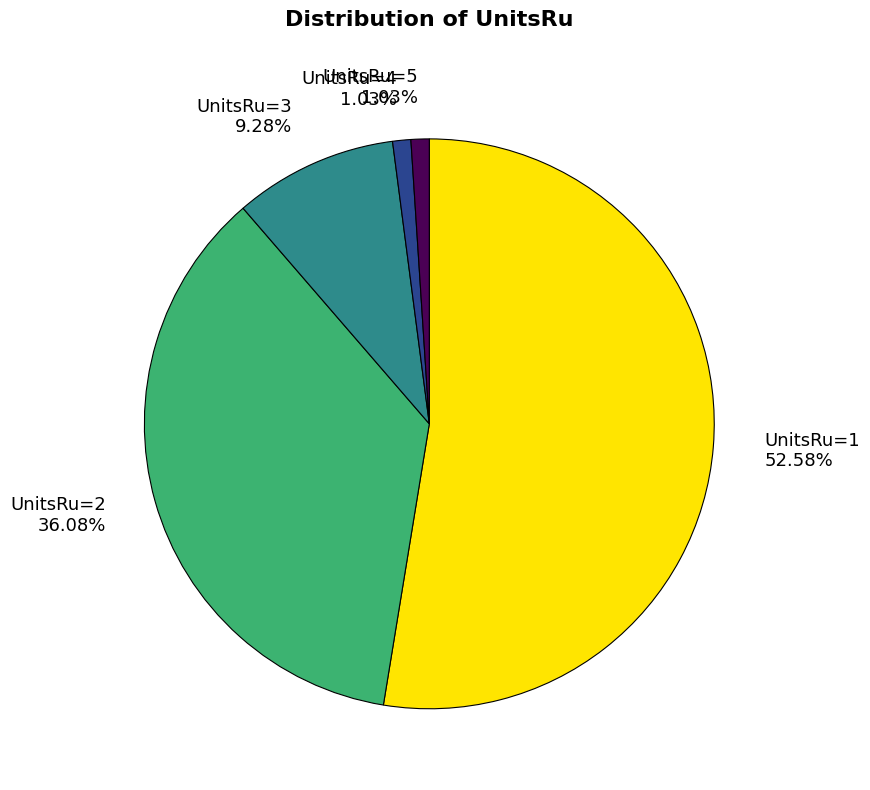

Which category has the biggest portion of the pie?

UnitsRu=1